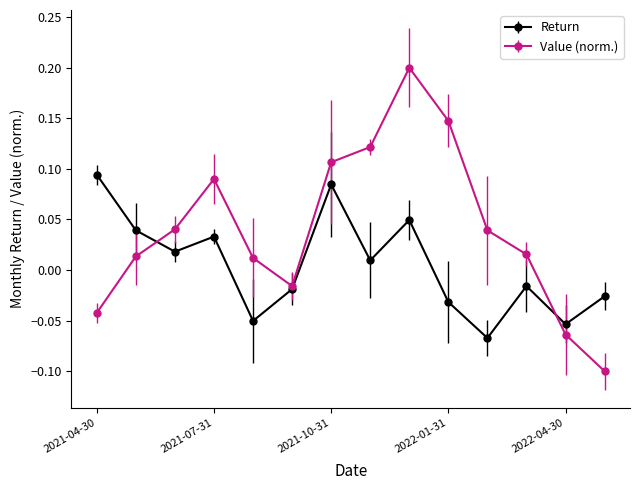

At how many categories does at least one series exceed 0?

11